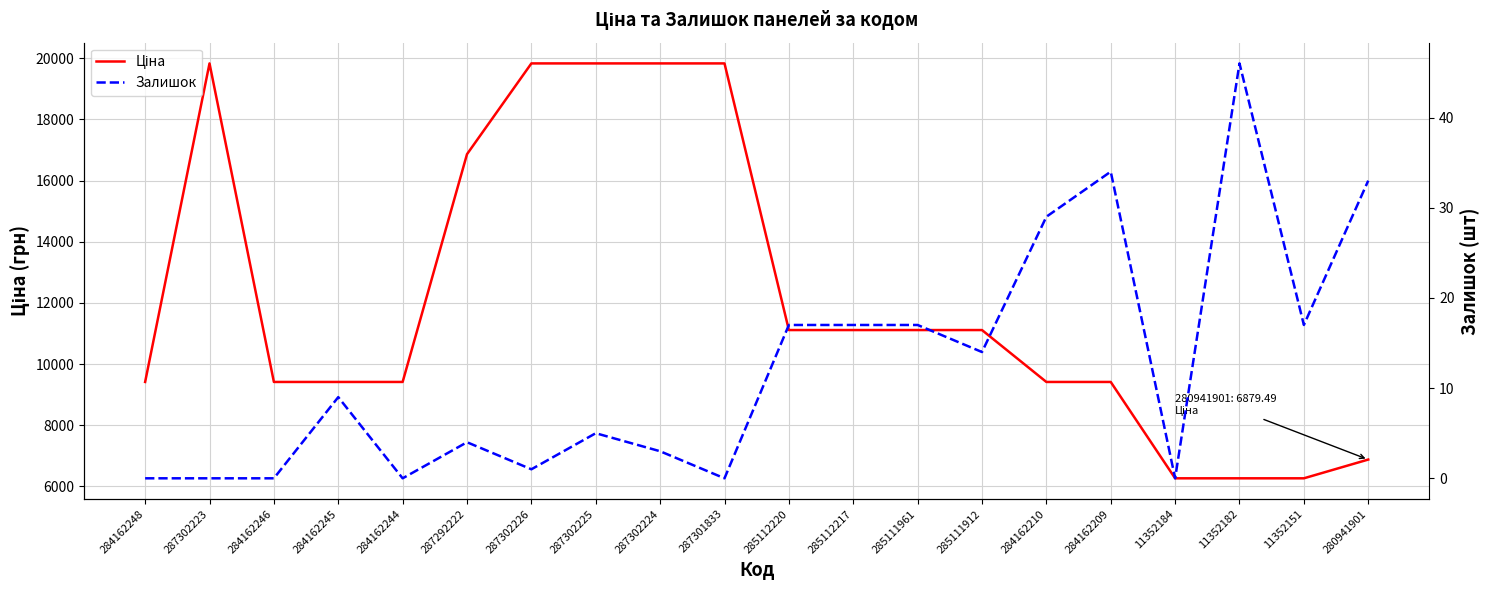

True or false: Ціна has more than 2 interior local peaks.

False